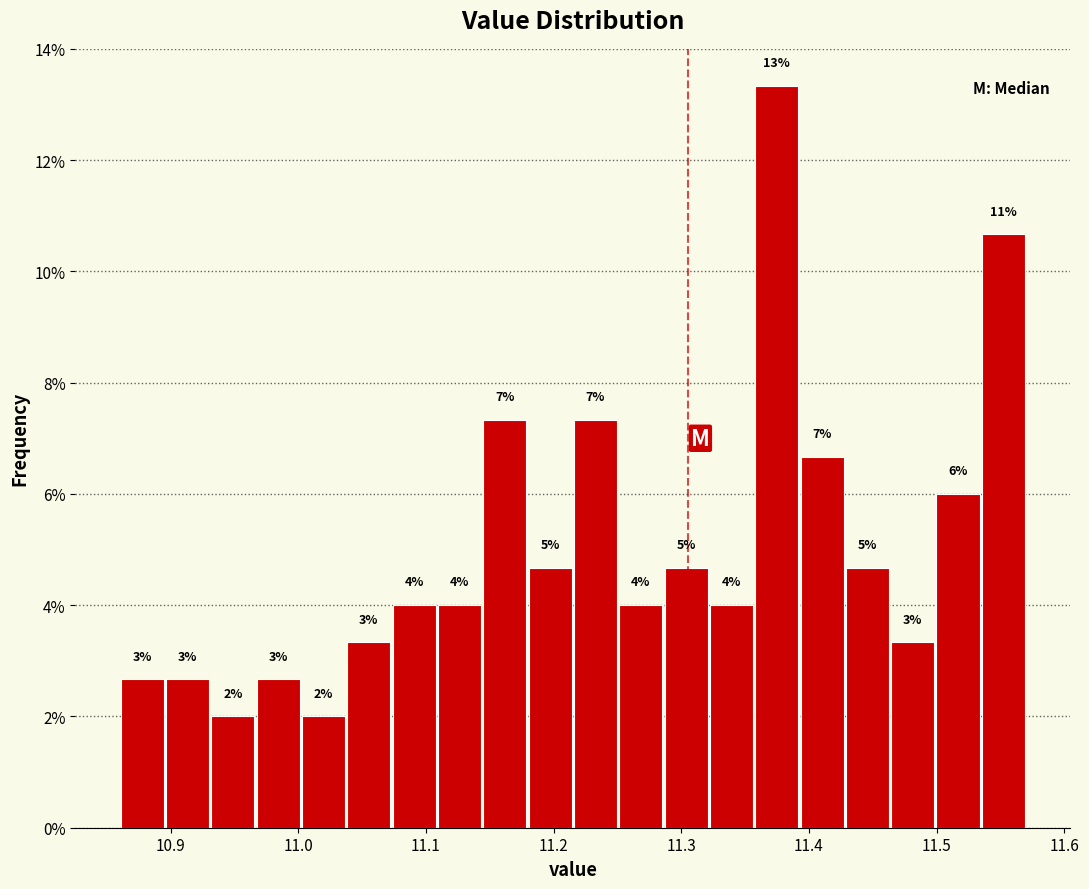

Read against the x-axis, roughly where is the centre of the tallest bar?

11.37